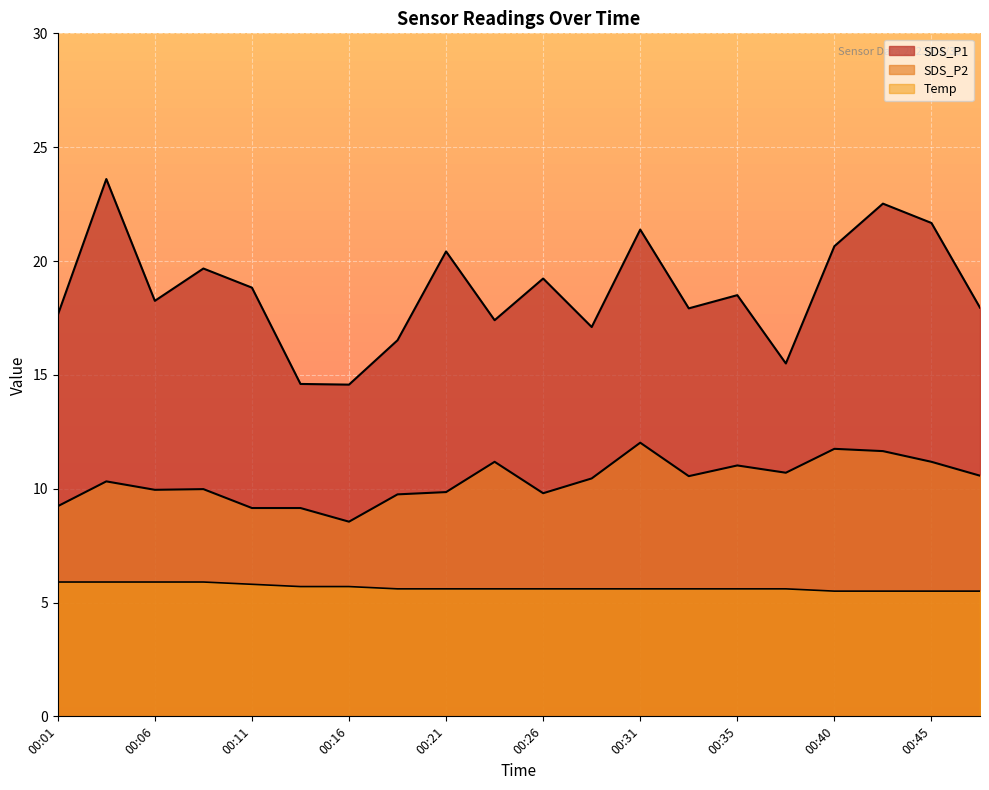

True or false: SDS_P1 and Temp intersect in this chart.

False